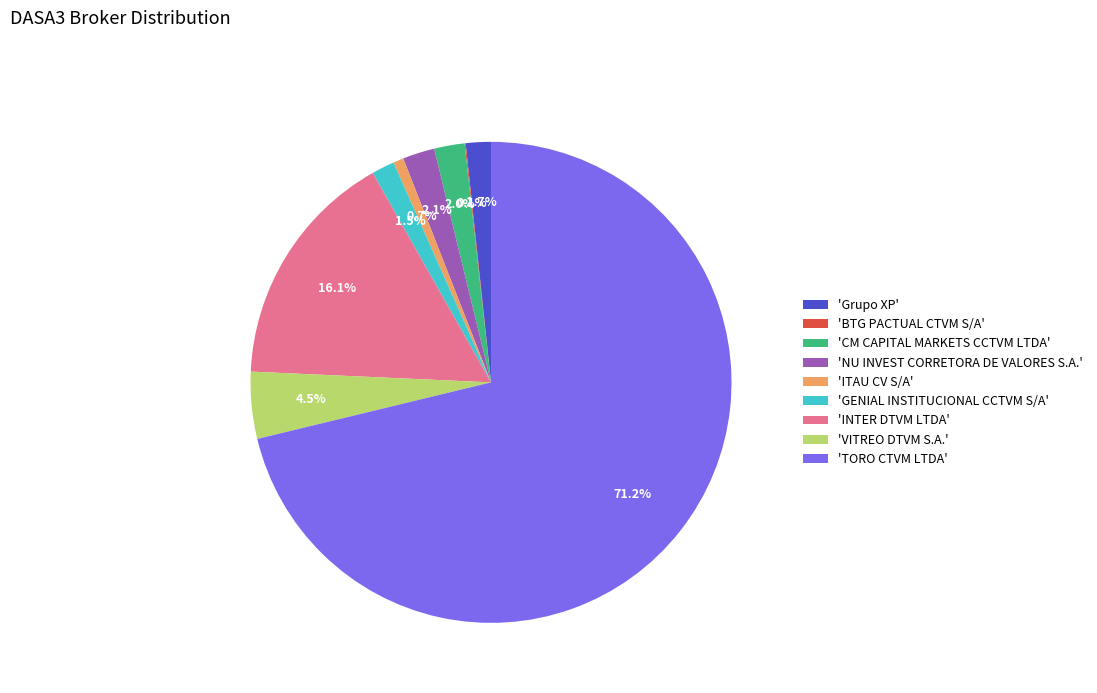

What is the largest slice in the pie chart?

'TORO CTVM LTDA'